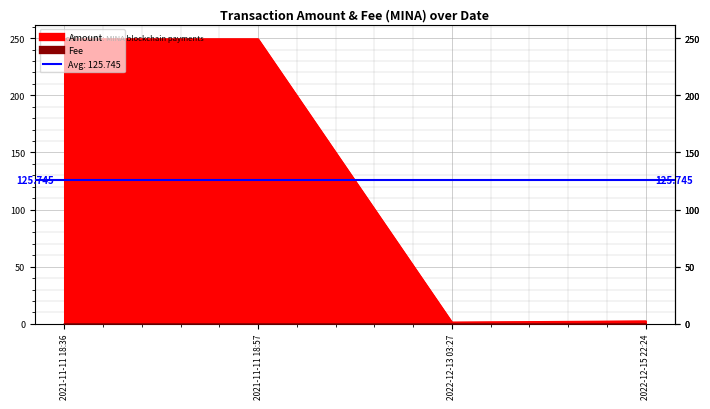

Is it true that Fee equals 0.0 at 2022-12-13 03:27?

False